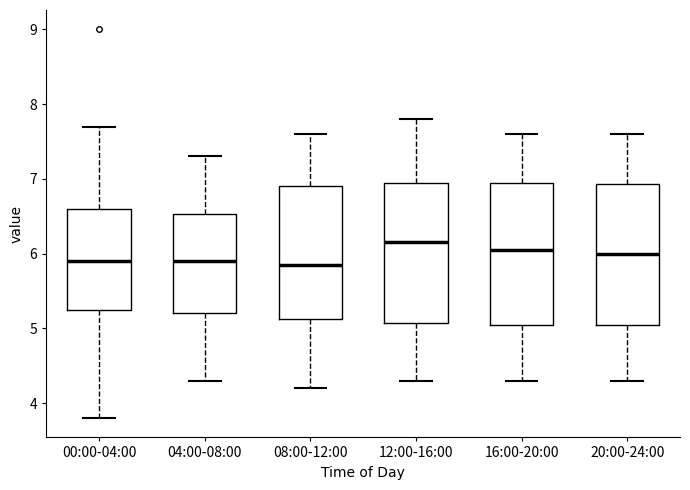

Reading left to right, read every box against the y-axis: the position of its median line, the range the box covers, and the ends of its whiskers. The values are not printed on the chart, so give them approximately, as read against the axis.

00:00-04:00: median 5.9, box 5.3 to 6.6, whiskers 3.8 to 7.7
04:00-08:00: median 5.9, box 5.2 to 6.5, whiskers 4.3 to 7.3
08:00-12:00: median 5.9, box 5.1 to 6.9, whiskers 4.2 to 7.6
12:00-16:00: median 6.2, box 5.1 to 7.0, whiskers 4.3 to 7.8
16:00-20:00: median 6.1, box 5.1 to 7.0, whiskers 4.3 to 7.6
20:00-24:00: median 6.0, box 5.1 to 6.9, whiskers 4.3 to 7.6